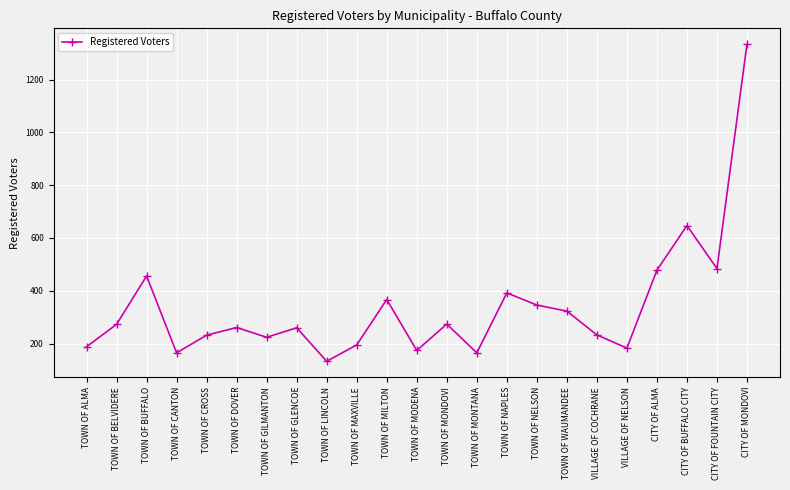

What is the label of the 15th point from the left?

TOWN OF NAPLES